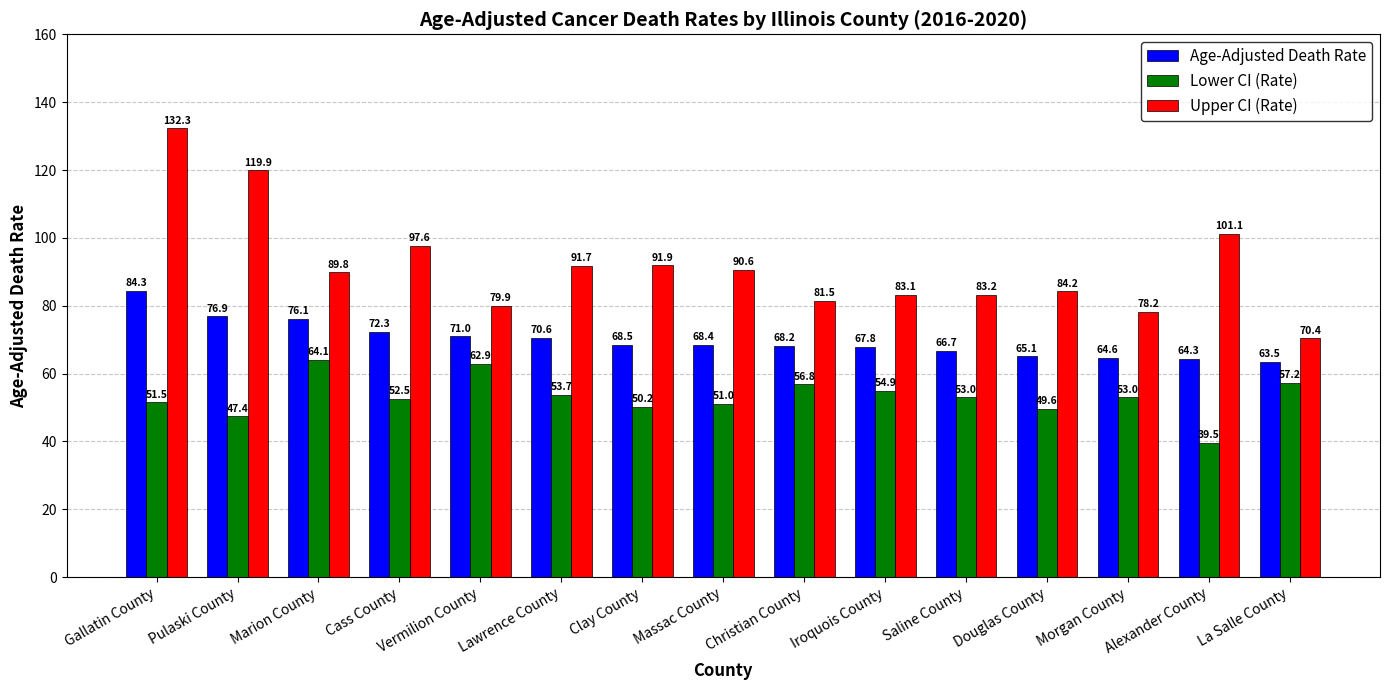

The Lower CI (Rate) series shows 95.0 at Christian County. True or false?

False